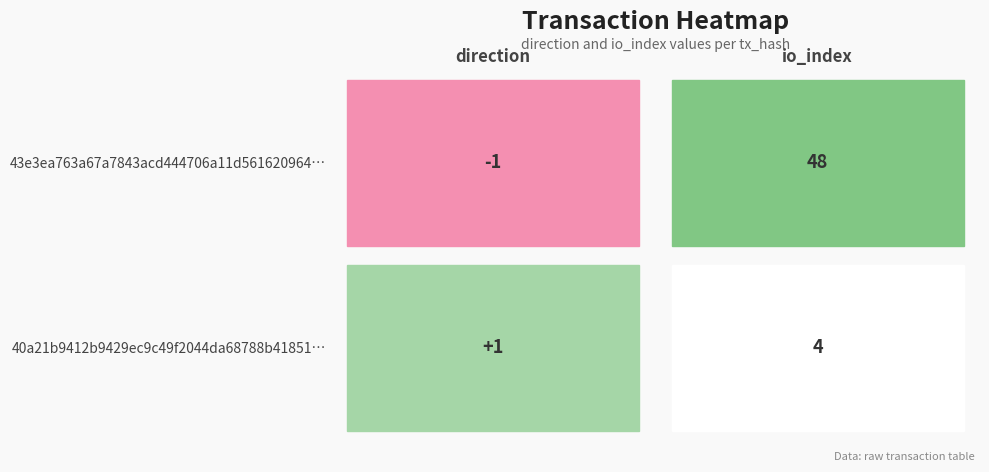

Rank the series by their maximum value, from highest to lowest.

43e3ea763a67a7843acd444706a11d561620964, 40a21b9412b9429ec9c49f2044da68788b41851